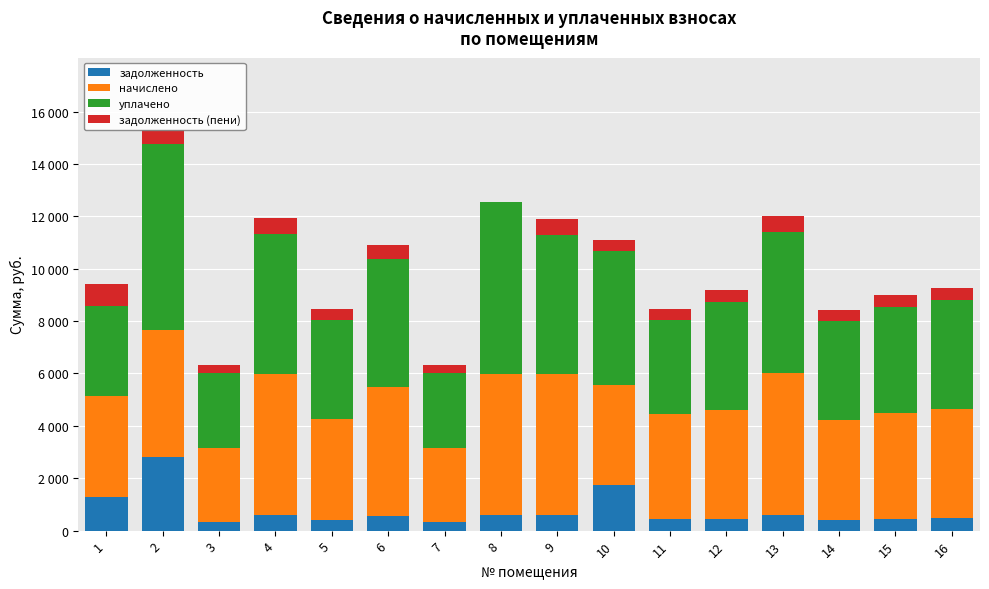

What are all the series names shown in the legend?

задолженность, начислено, уплачено, задолженность (пени)